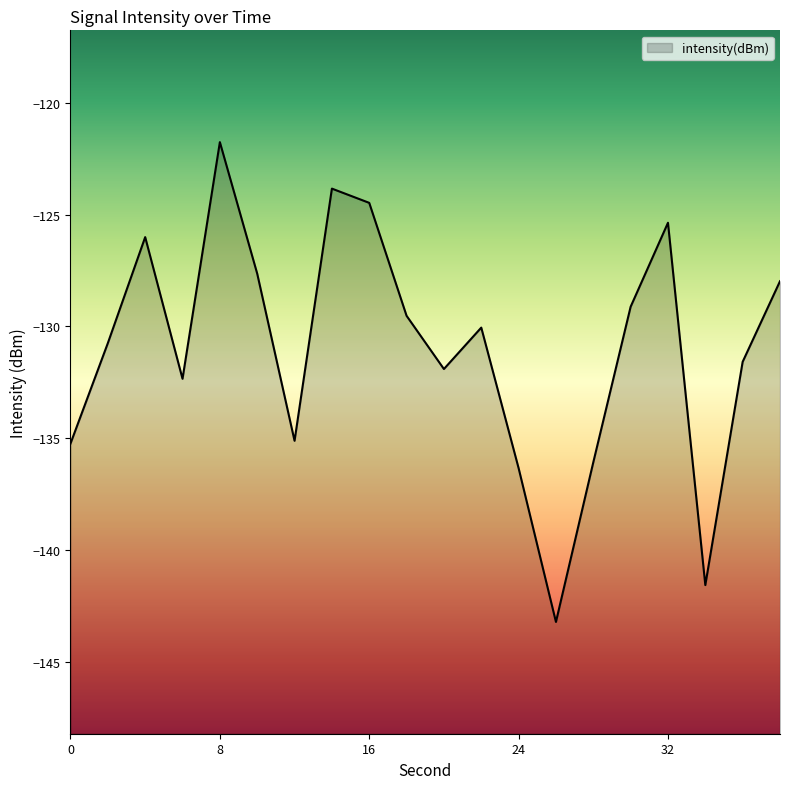

Reading left to right, transcribe all the data shown in this chart.

0=-135.2	2=-130.8	4=-126.0	6=-132.3	8=-121.8	10=-127.6	12=-135.1	14=-123.8	16=-124.5	18=-129.5	20=-131.9	22=-130.1	24=-136.3	26=-143.2	28=-136.1	30=-129.1	32=-125.4	34=-141.6	36=-131.6	38=-128.0